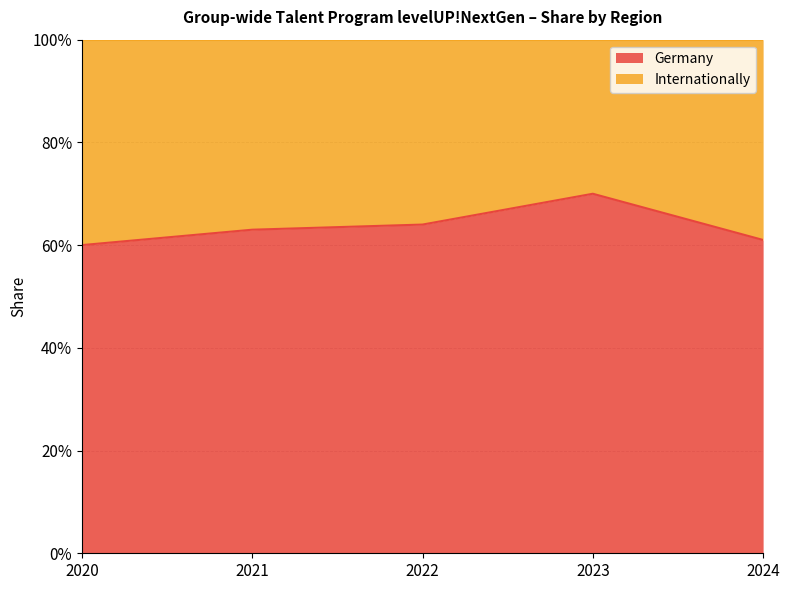

What is the minimum value shown in the chart?

0.6